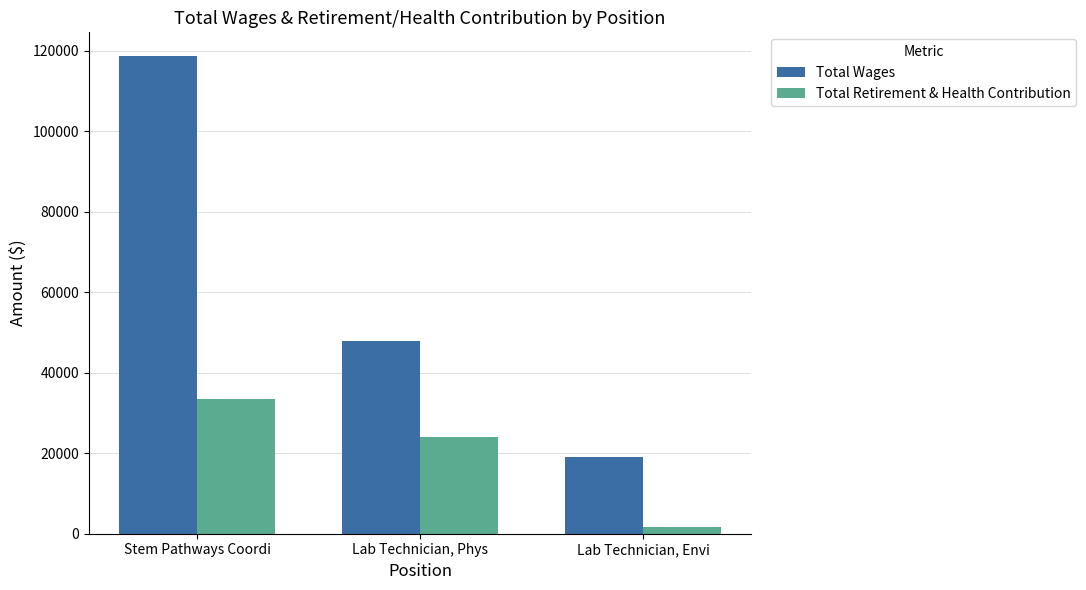

What position from the right is Stem Pathways Coordi?

3